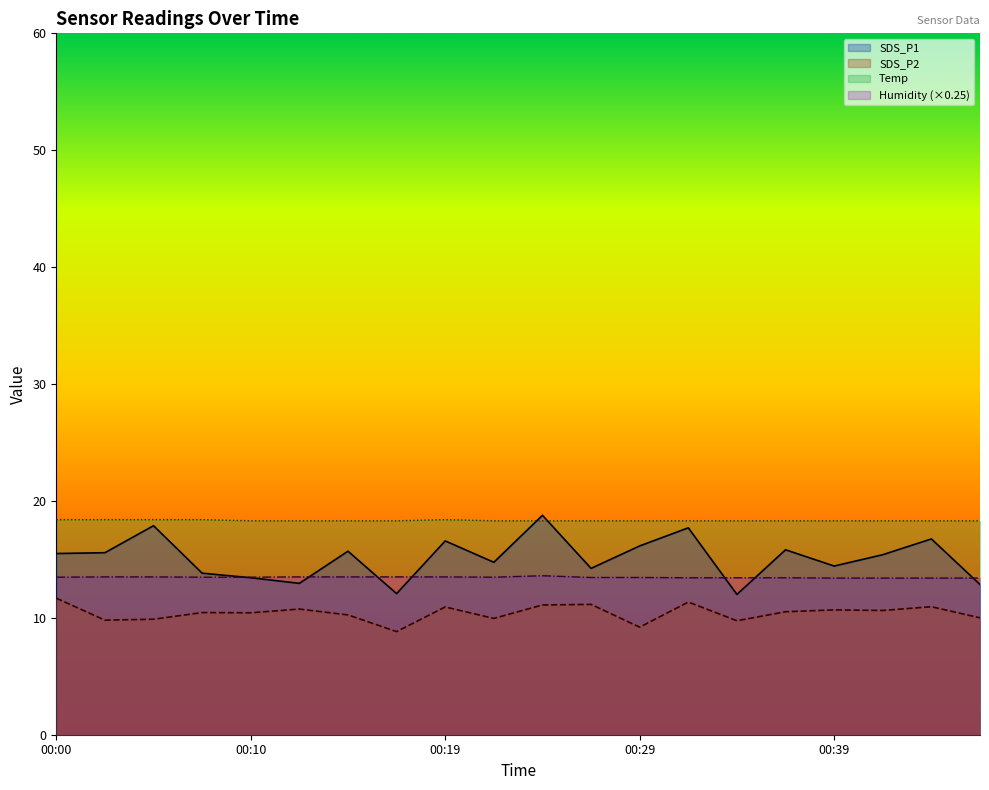

What is the value of the SDS_P2 point at the 20th from the left?

10.0